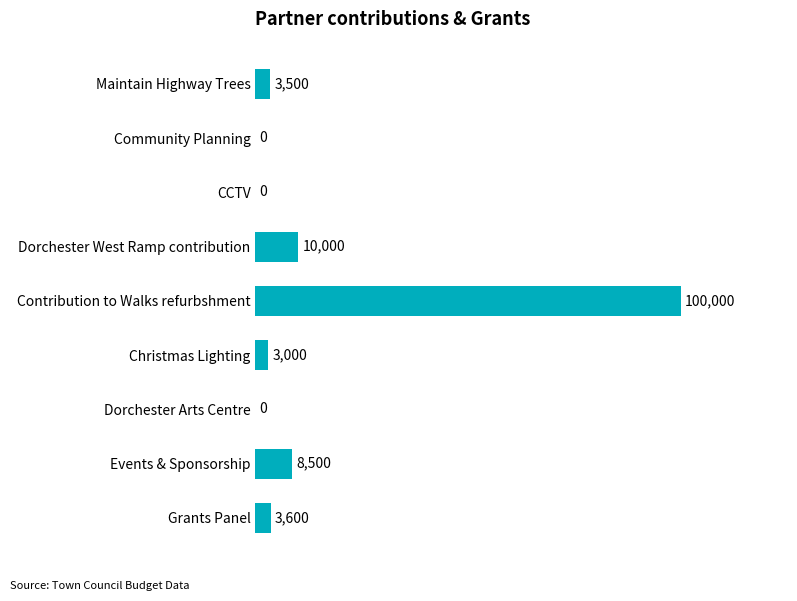

Does the chart contain stacked bars?

No